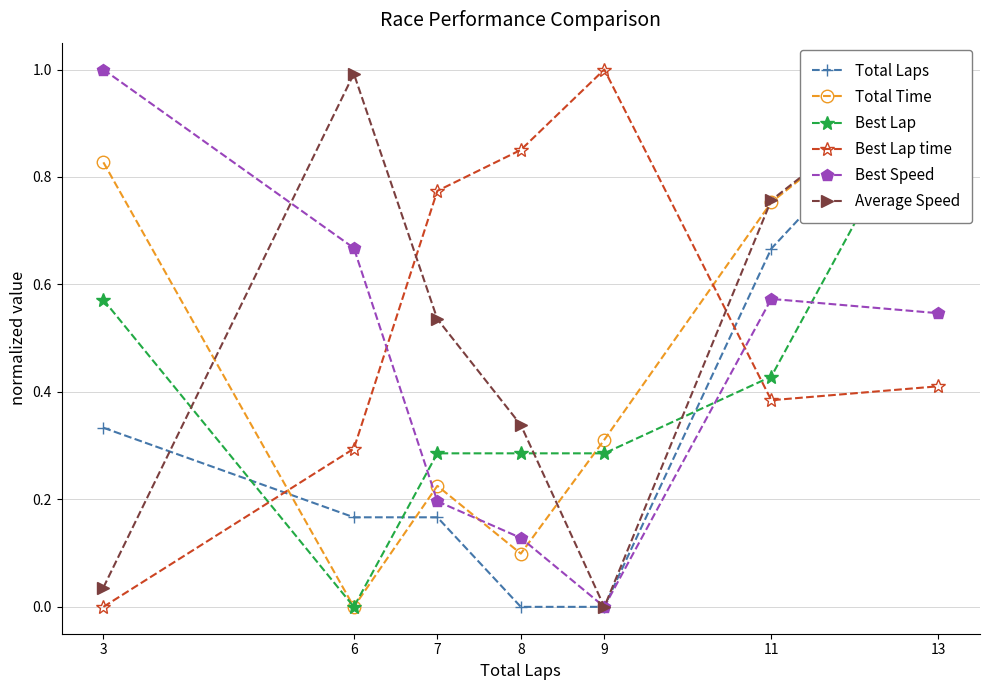

Reading left to right, transcribe all the data shown in this chart.

Total Laps: 3=0.3	6=0.2	7=0.2	8=0.0	9=0.0	11=0.7	13=1.0
Total Time: 3=0.8	6=0.0	7=0.2	8=0.1	9=0.3	11=0.8	13=1.0
Best Lap: 3=0.6	6=0.0	7=0.3	8=0.3	9=0.3	11=0.4	13=1.0
Best Lap time: 3=0.0	6=0.3	7=0.8	8=0.9	9=1.0	11=0.4	13=0.4
Best Speed: 3=1.0	6=0.7	7=0.2	8=0.1	9=0.0	11=0.6	13=0.5
Average Speed: 3=0.0	6=1.0	7=0.5	8=0.3	9=0.0	11=0.8	13=1.0